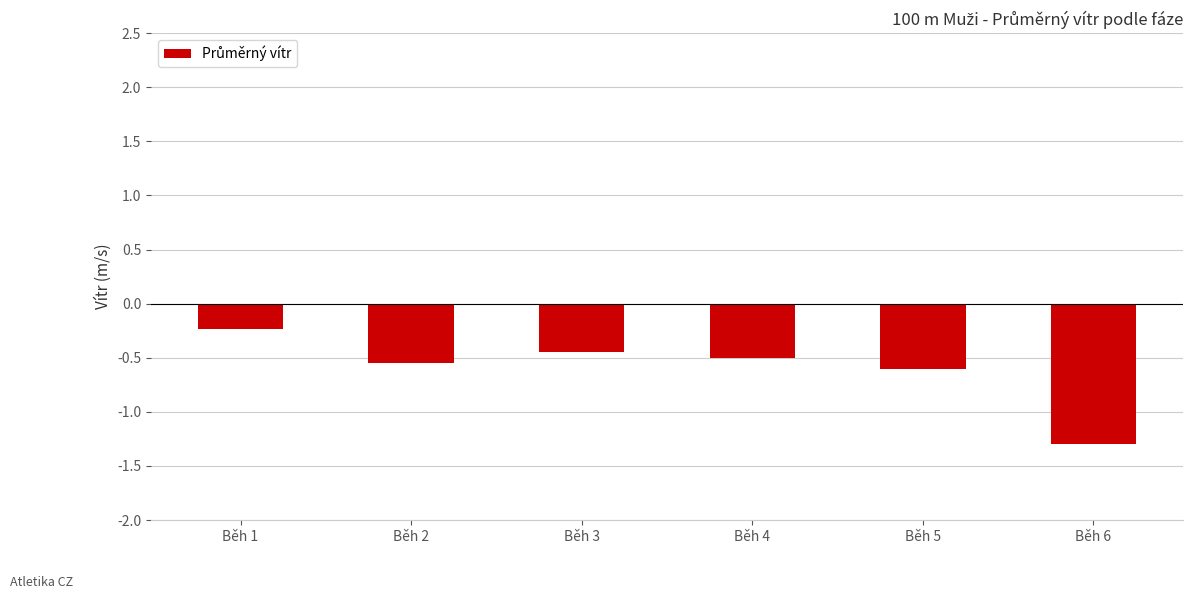

List the labels in order of value, largest first.

Běh 1, Běh 3, Běh 4, Běh 2, Běh 5, Běh 6